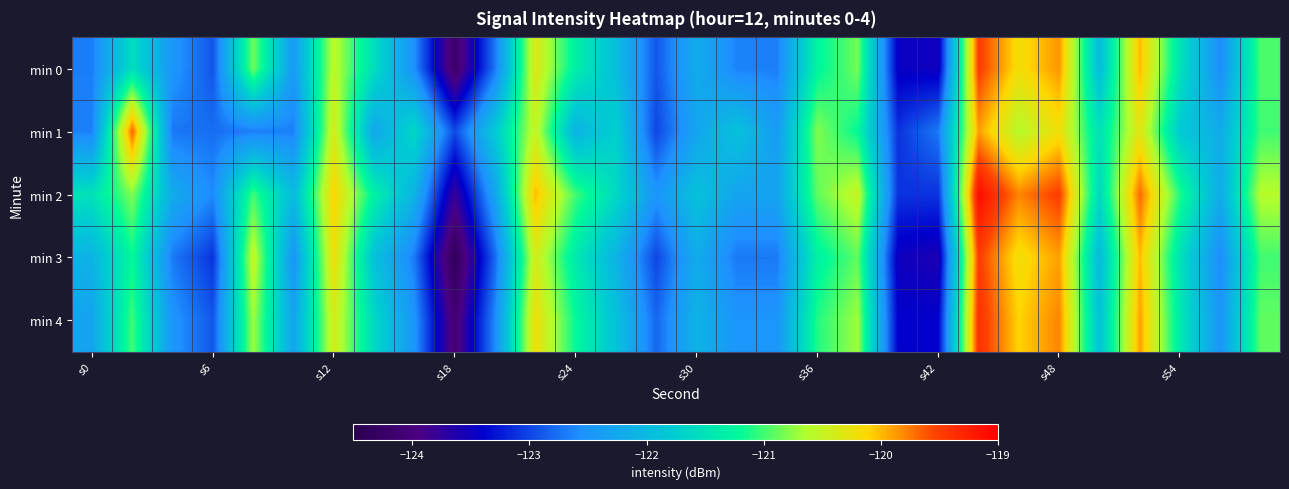

Reading right to left, extract all data points from this chart.

min 0: -121.0	-122.6	-121.5	-120.0	-122.0	-119.9	-120.2	-119.5	-123.5	-123.5	-120.8	-121.3	-122.7	-122.6	-122.2	-122.9	-122.0	-121.3	-120.3	-122.7	-124.2	-122.6	-121.5	-120.5	-122.4	-120.8	-122.9	-122.5	-121.5	-122.7
min 1: -121.0	-122.2	-121.8	-120.3	-121.5	-120.2	-120.6	-119.9	-122.7	-123.1	-121.2	-120.8	-122.4	-121.9	-122.3	-123.0	-121.7	-122.1	-120.5	-121.8	-123.0	-121.6	-122.3	-120.4	-122.7	-122.7	-122.8	-122.7	-119.7	-122.7
min 2: -120.6	-122.2	-121.1	-119.7	-121.6	-119.5	-119.8	-119.1	-123.1	-123.1	-120.5	-120.9	-122.3	-122.3	-121.9	-122.5	-121.6	-121.0	-120.0	-122.3	-123.8	-122.1	-121.3	-120.1	-122.0	-121.0	-122.6	-122.2	-120.8	-121.5
min 3: -121.0	-122.6	-121.5	-120.0	-122.0	-119.9	-120.2	-119.5	-123.6	-123.5	-120.9	-121.3	-122.7	-122.7	-122.2	-123.0	-122.1	-121.4	-120.4	-122.8	-124.4	-122.7	-121.9	-120.2	-122.5	-120.5	-123.1	-122.7	-121.2	-122.1
min 4: -120.9	-122.5	-121.4	-119.9	-121.9	-119.8	-120.1	-119.4	-123.4	-123.4	-120.7	-121.1	-122.5	-122.5	-122.1	-122.8	-121.9	-121.2	-120.2	-122.6	-124.1	-122.5	-121.6	-120.4	-122.3	-120.7	-122.9	-122.5	-121.0	-122.3